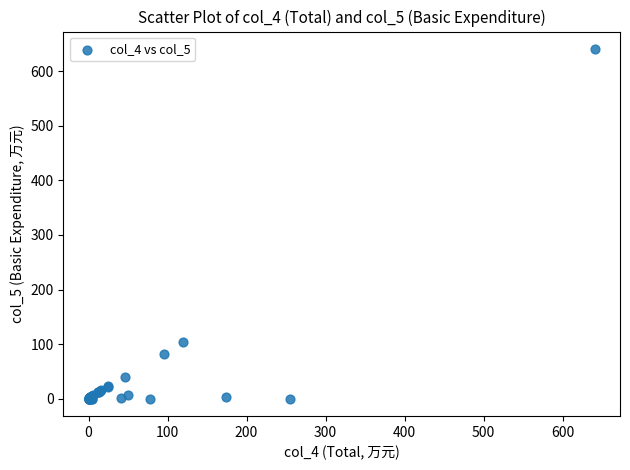

What Y value in the scatter plot is closest to 320?

103.8